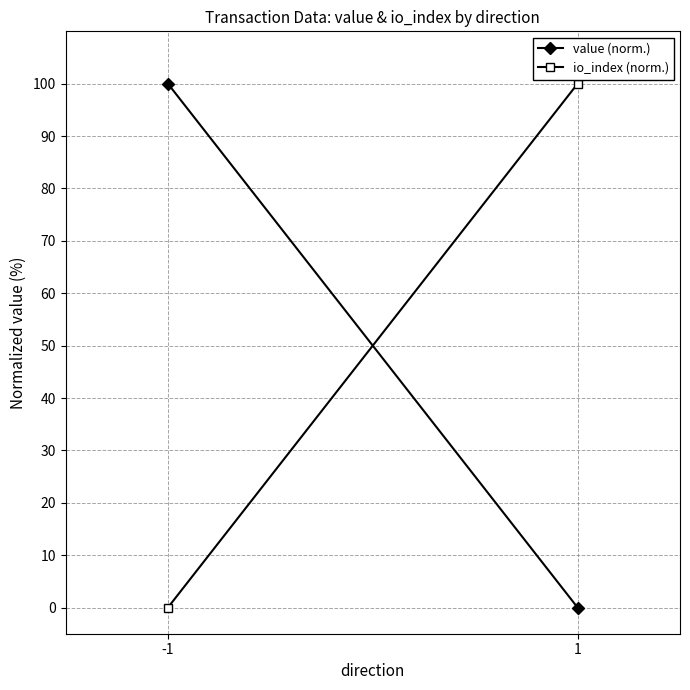

What is the value of the value (norm.) point at the 1st from the left?

100.0